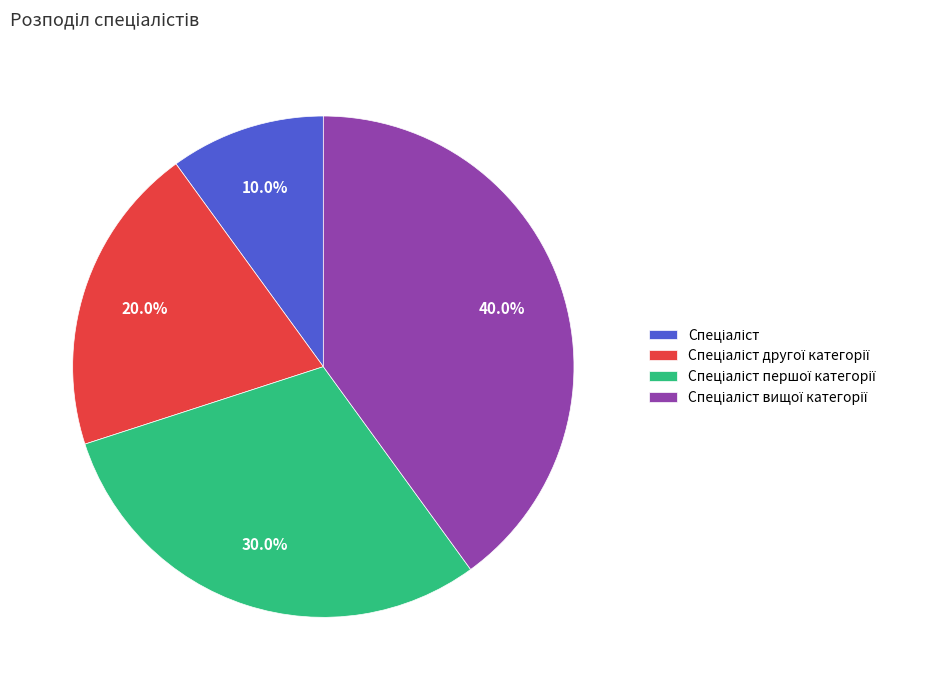

Does any single category account for the majority?

No